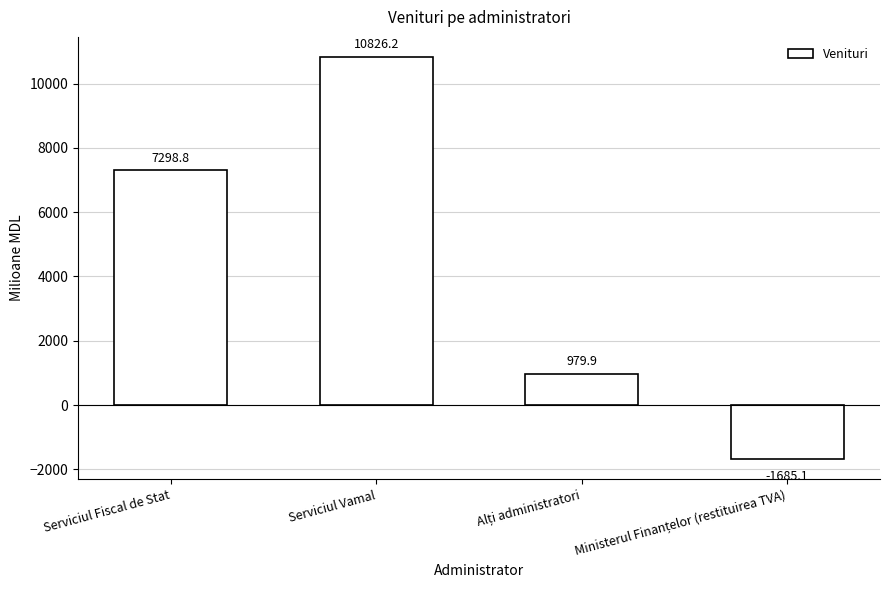

What is the label of the 2nd bar from the left?

Serviciul Vamal